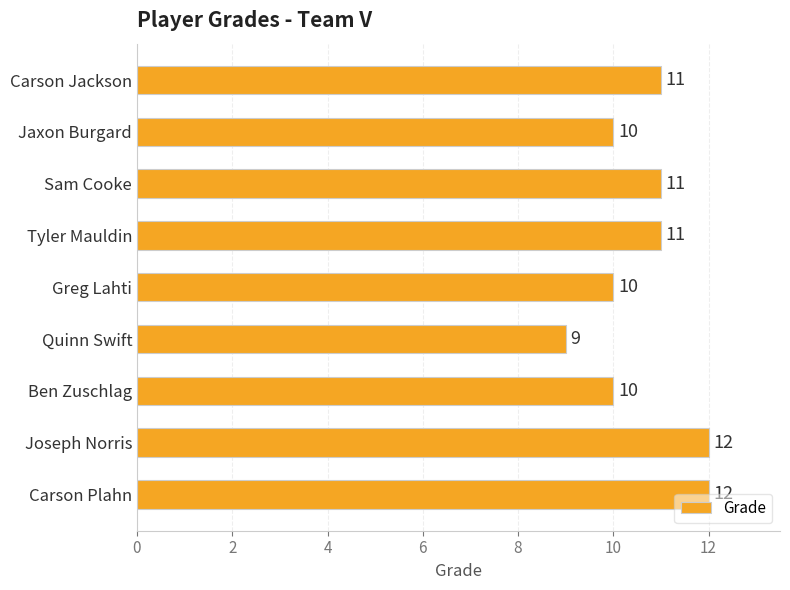

Between Quinn Swift and Tyler Mauldin, which is larger?

Tyler Mauldin